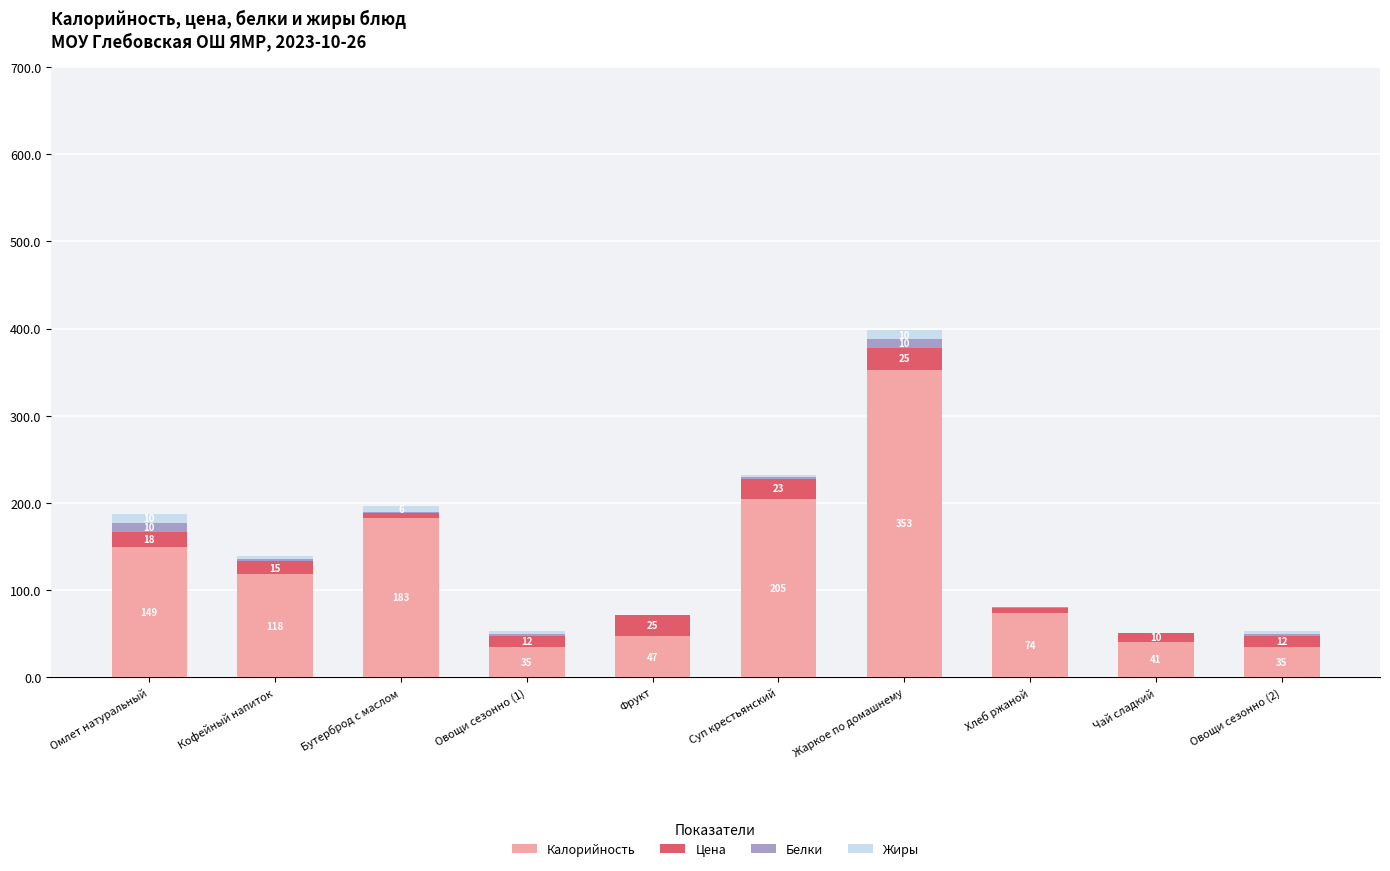

True or false: Калорийность has a value of 47 at Фрукт.

True